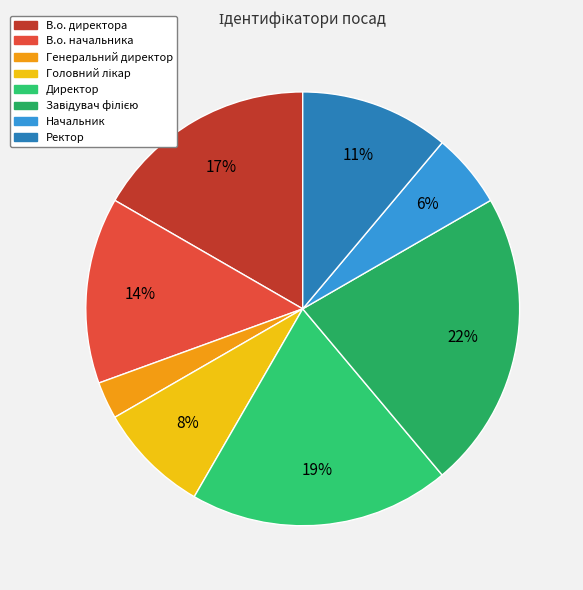

How many slices are in this pie chart?

8